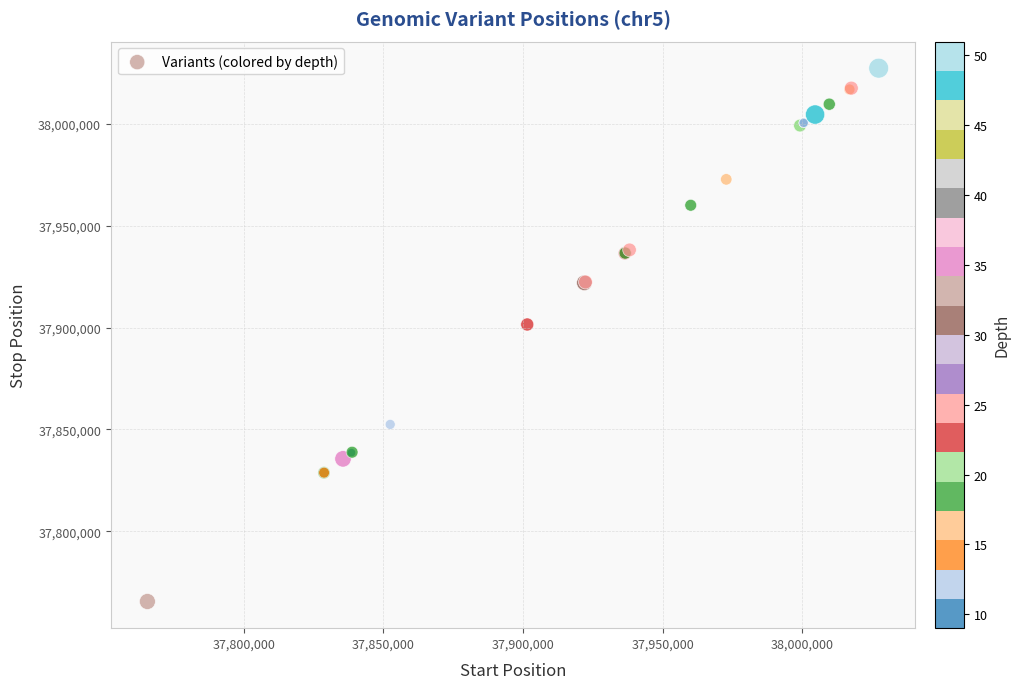

What Y value in the scatter plot is closest to 37896434?

37901518